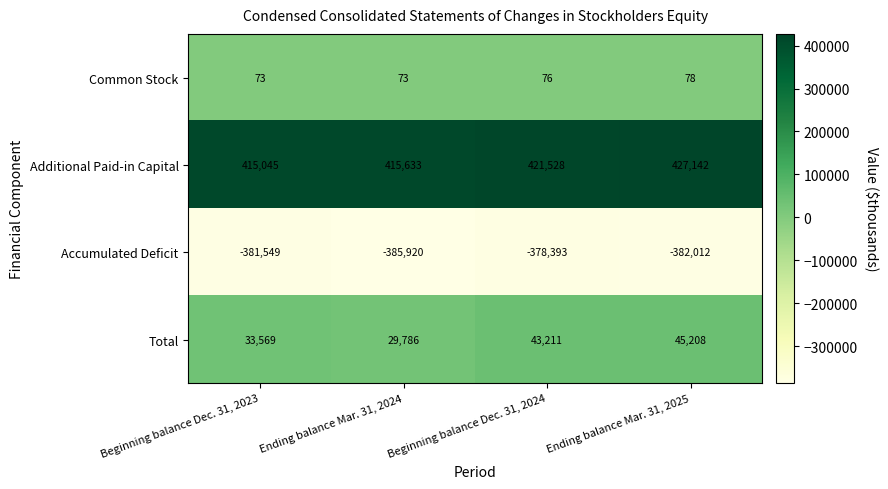

Which series has the widest spread of values?

Total